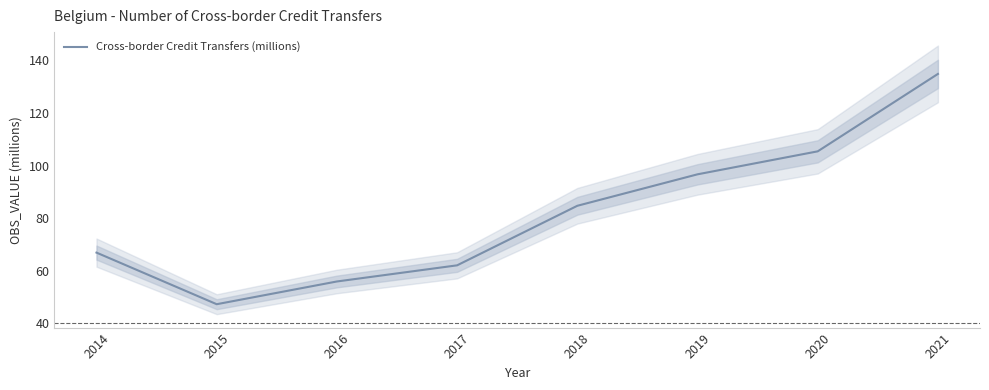

What is the ratio of the value at 2019 to the value at 2017?

1.6